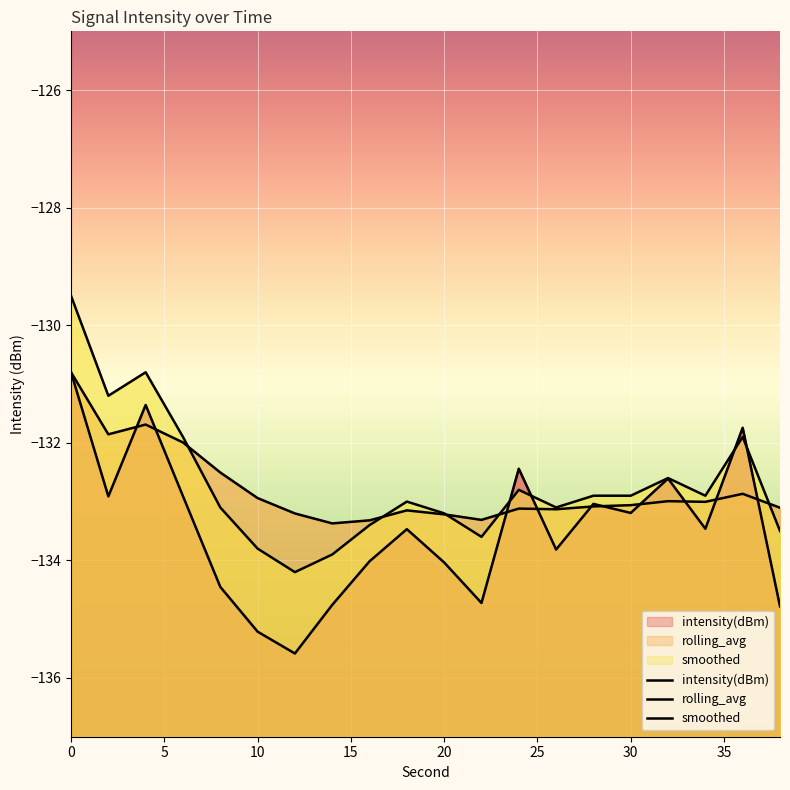

What are all the series names shown in the legend?

intensity(dBm), rolling_avg, smoothed